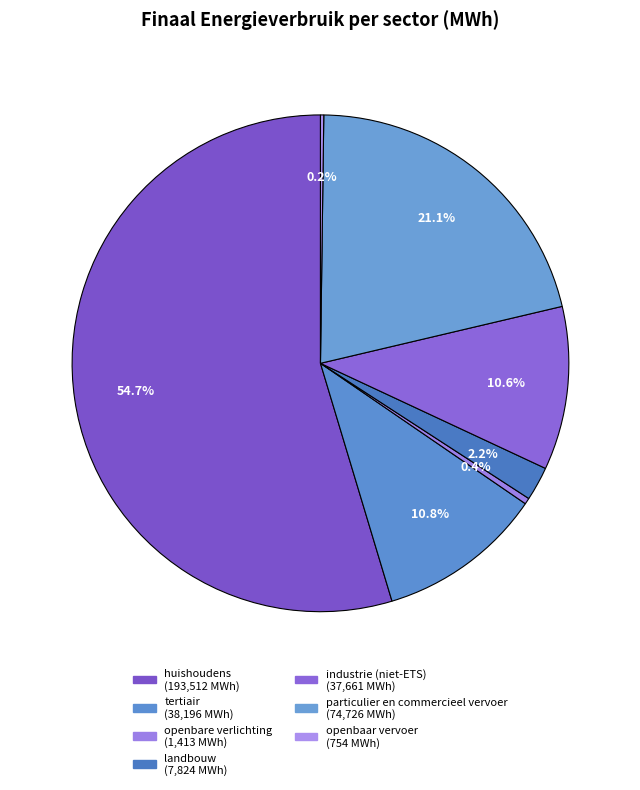

Combined, what portion of the pie is huishoudens and landbouw?

56.9%